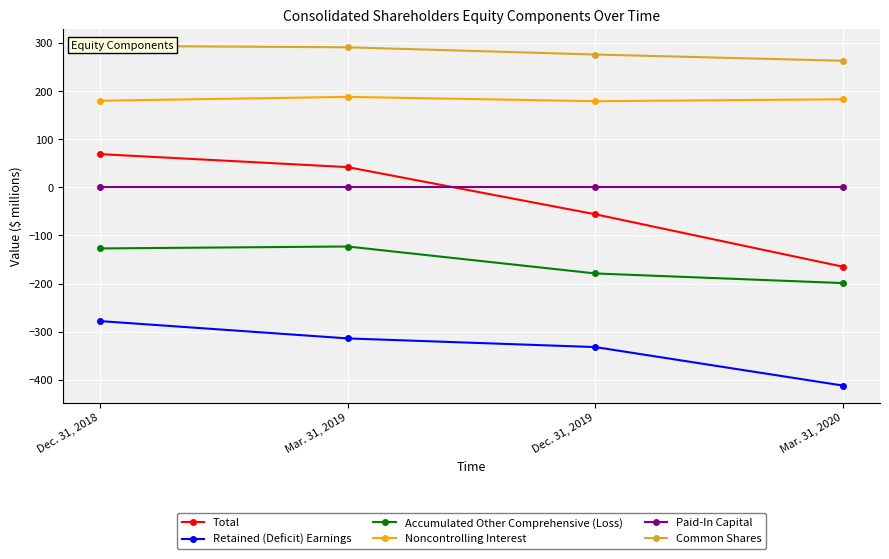

At how many categories does at least one series exceed 99?

4